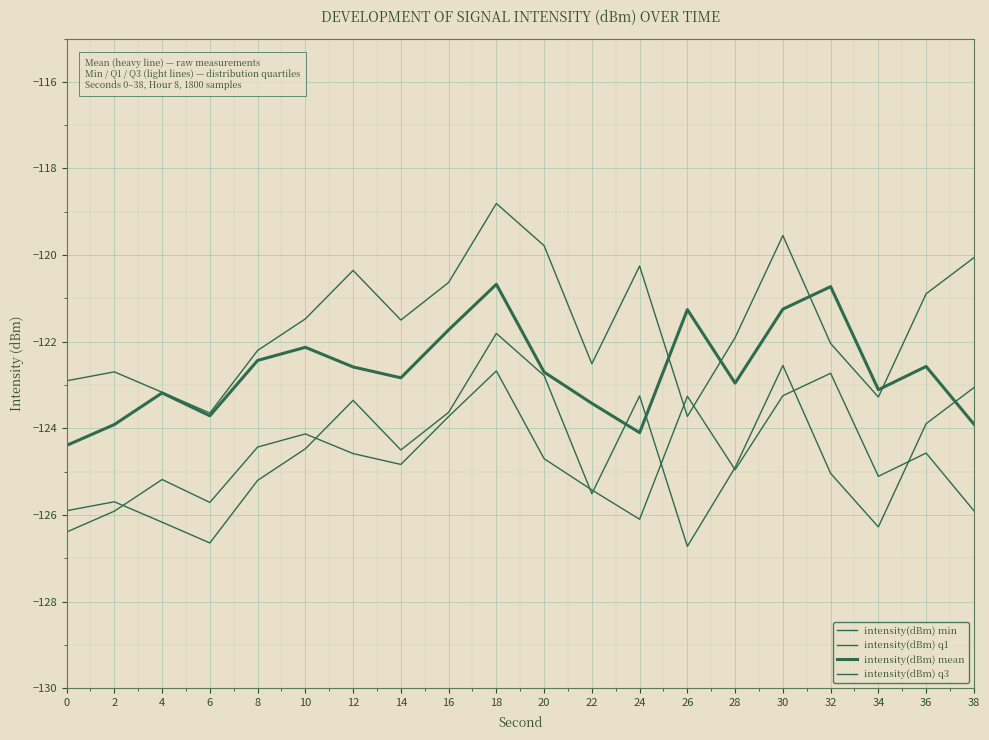

Is this an area chart (filled region under the line)?

No